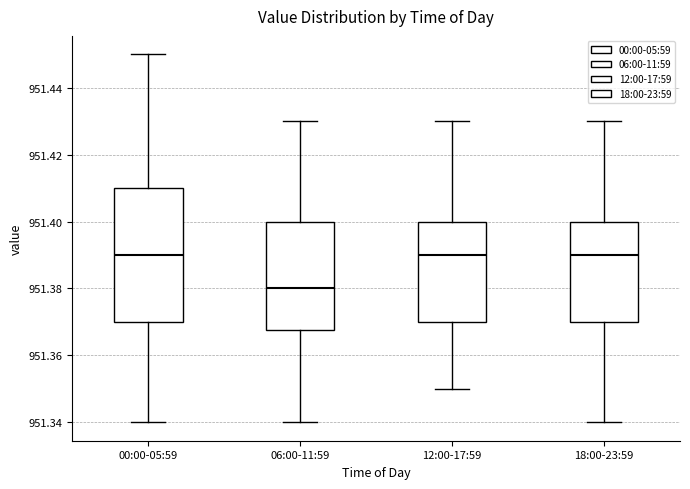

Comparing the boxes themselves (not the whiskers), which one is the tallest?

00:00-05:59